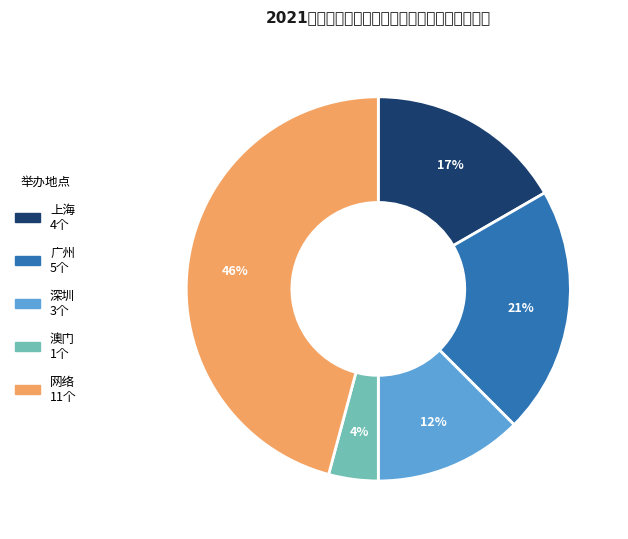

Which slice is the smallest?

澳门